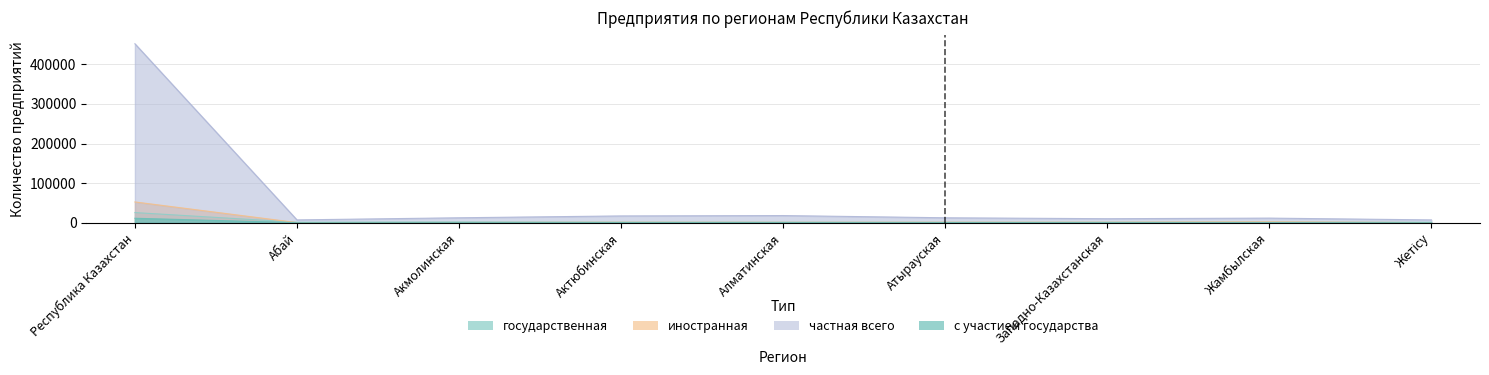

At which category does частная всего reach its first local peak?

Алматинская